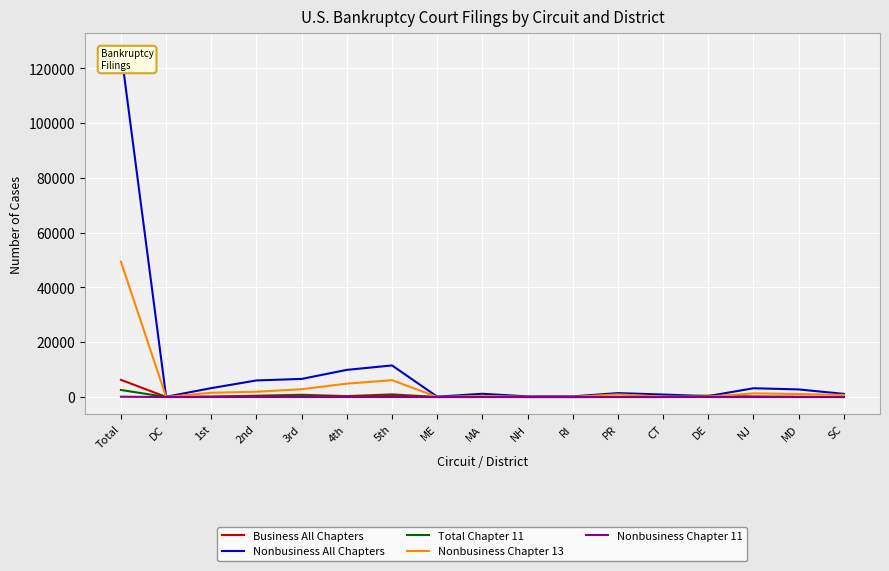

At which label does Nonbusiness All Chapters first exceed 1438?

Total